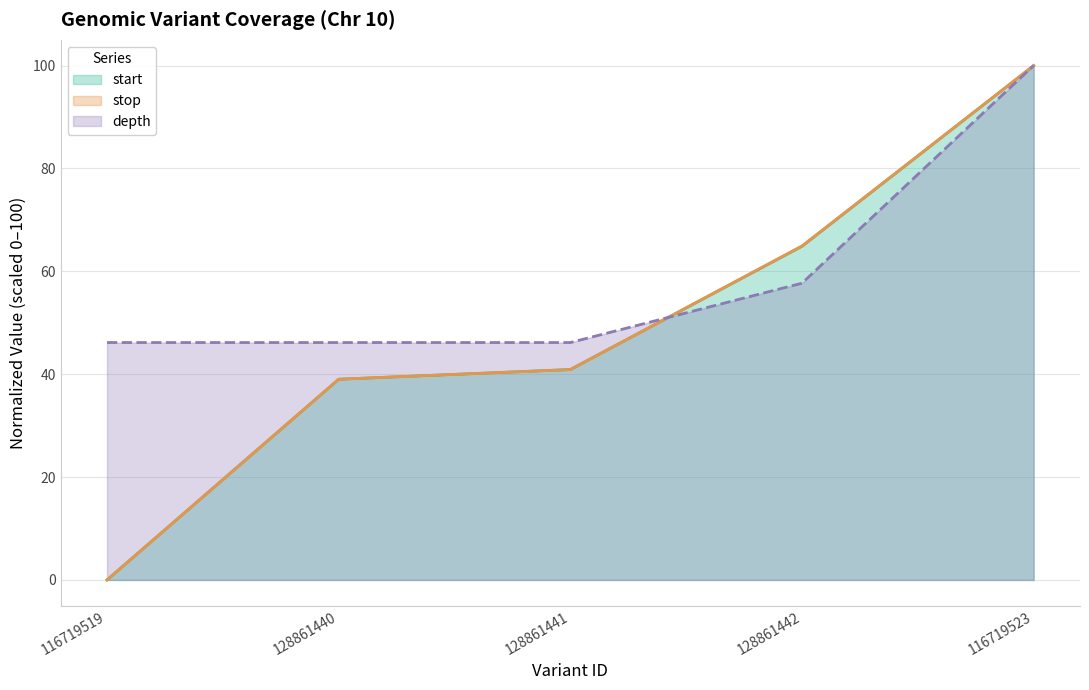

True or false: start and stop intersect in this chart.

True